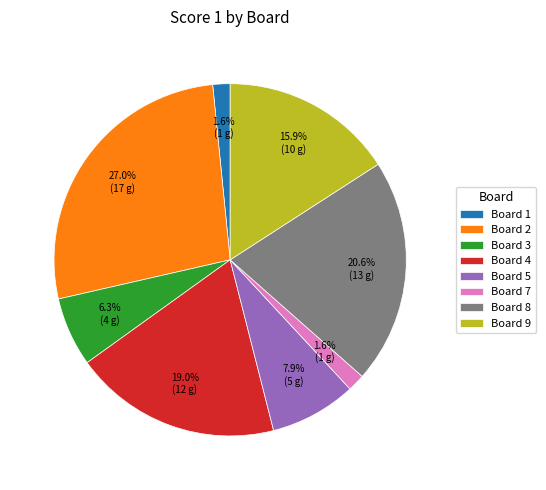

Count the number of slices in the pie.

8